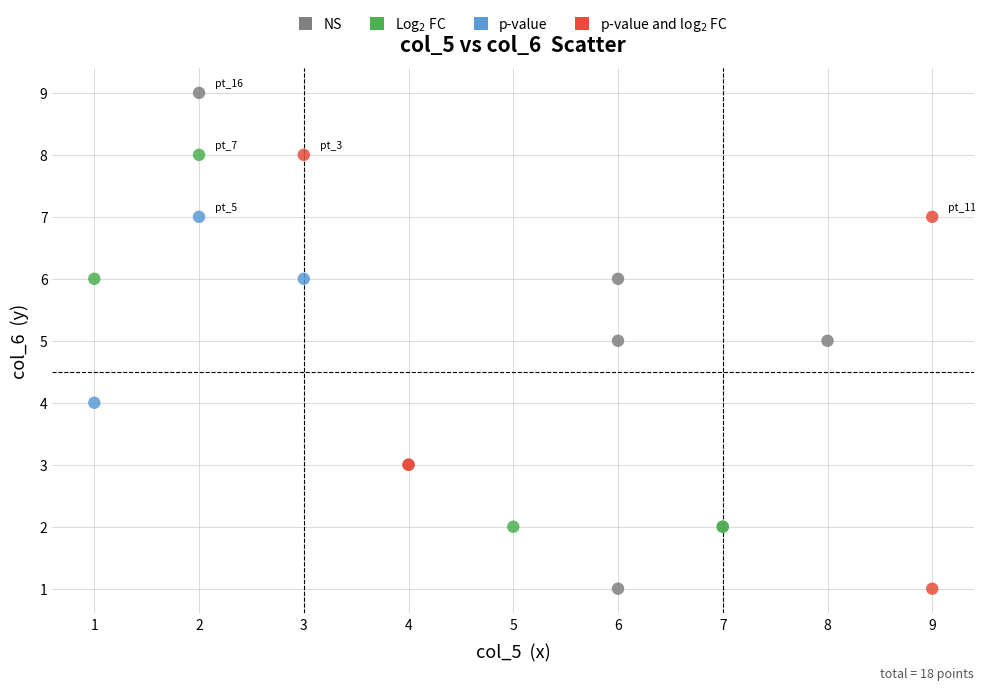

Which series has the widest spread of Y values?

NS